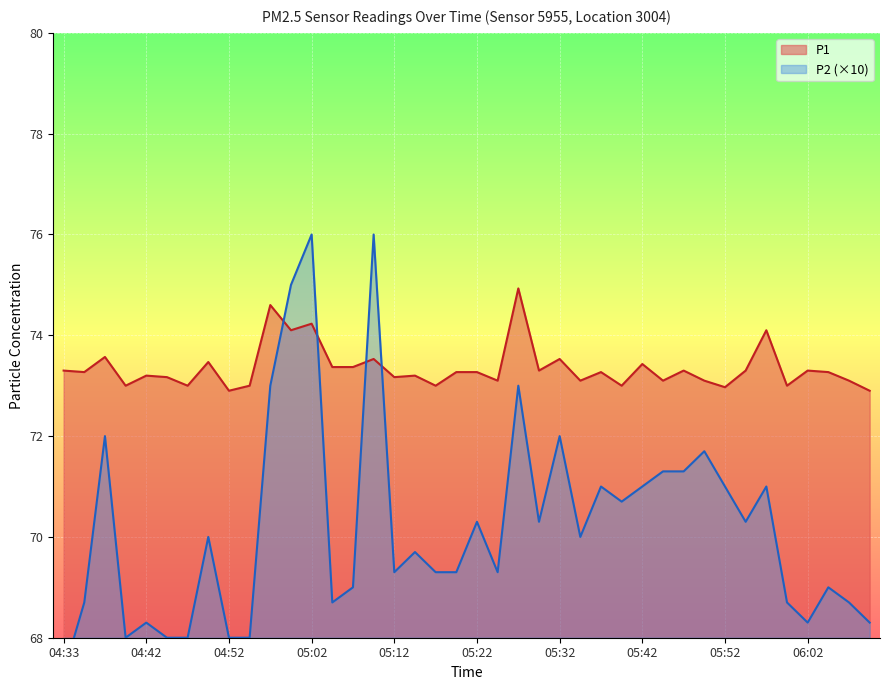

Where is P1 nearest to the value 73?

04:40